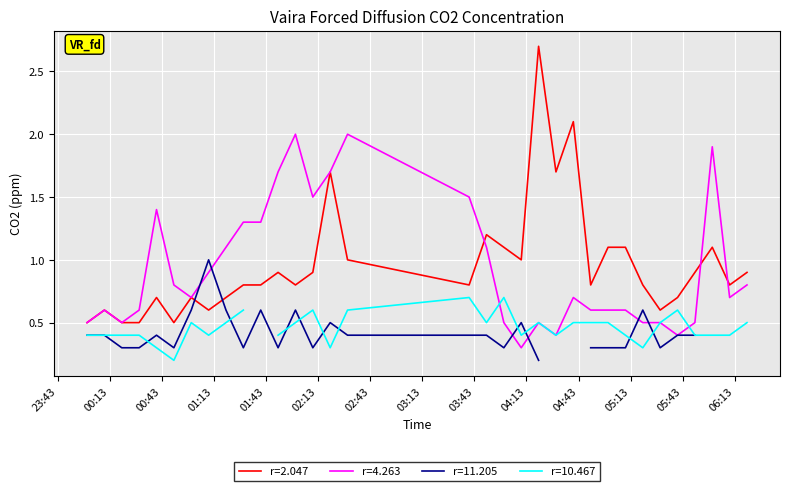

What is the sum of all 4.263 values?

30.7